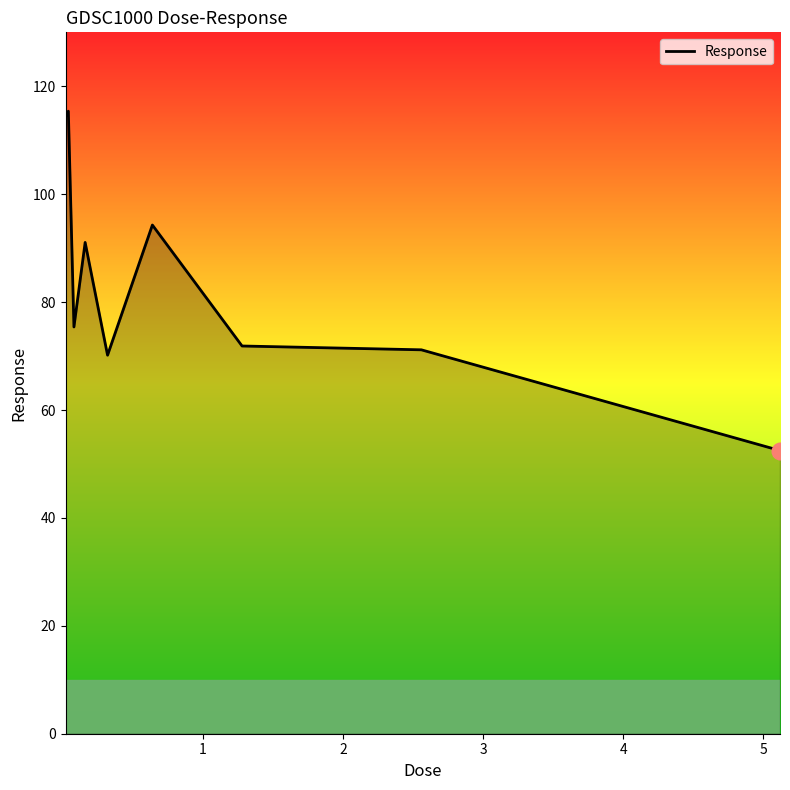

What is the greatest value displayed?

115.4